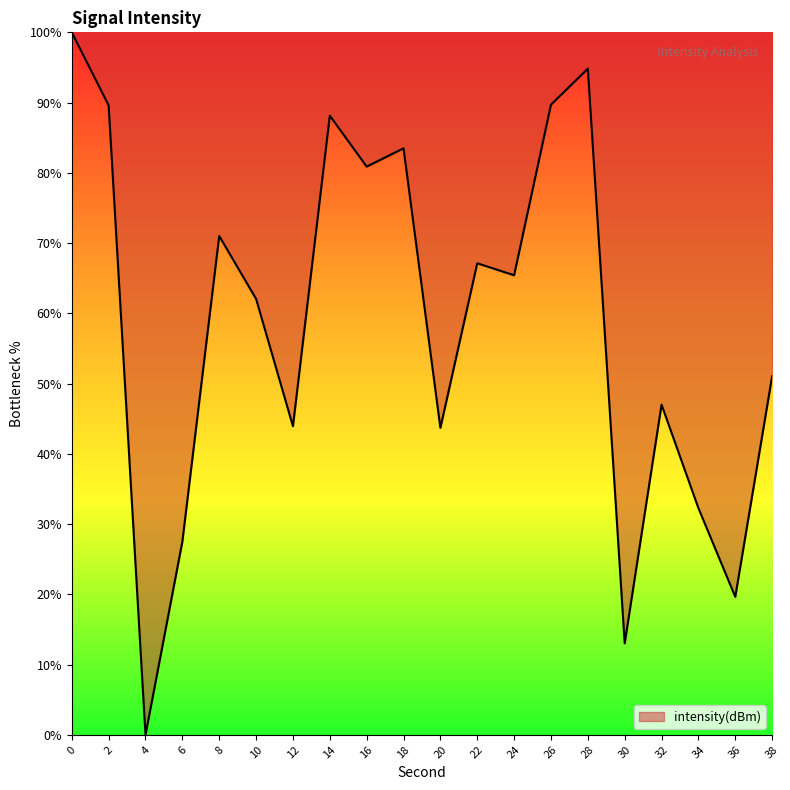

True or false: the data shows 108.4 at 16.

False